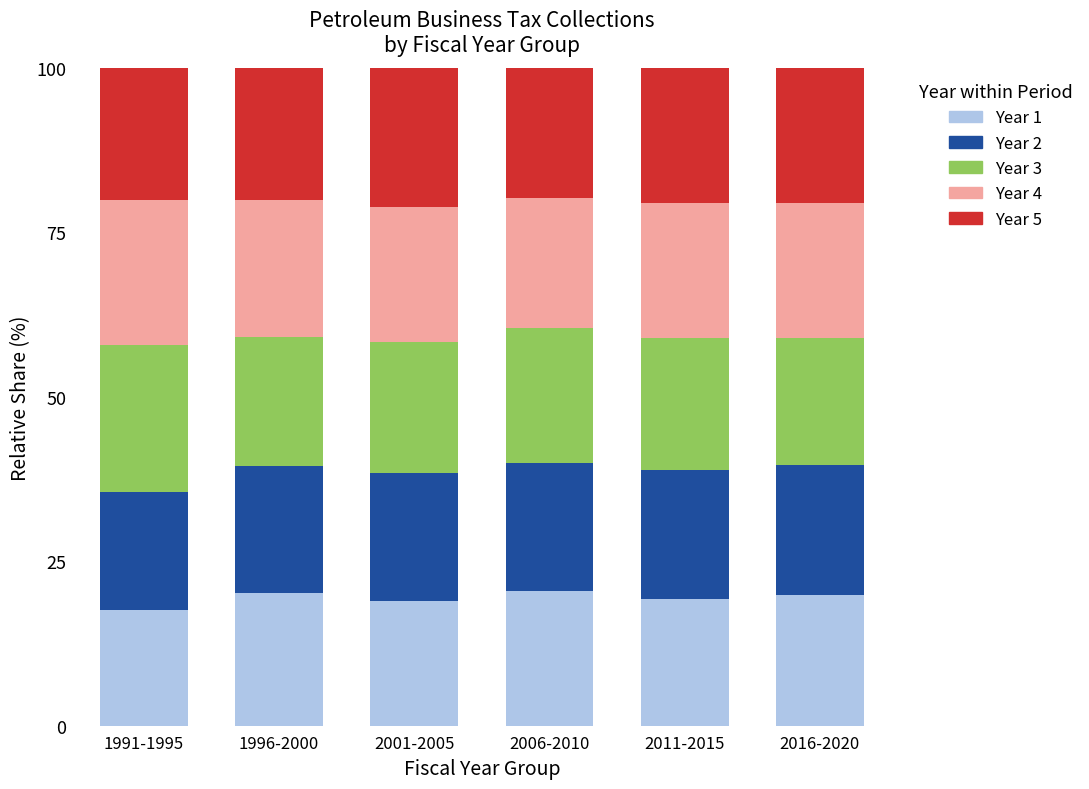

True or false: Year 1 has a value of 19.3 at 2011-2015.

True